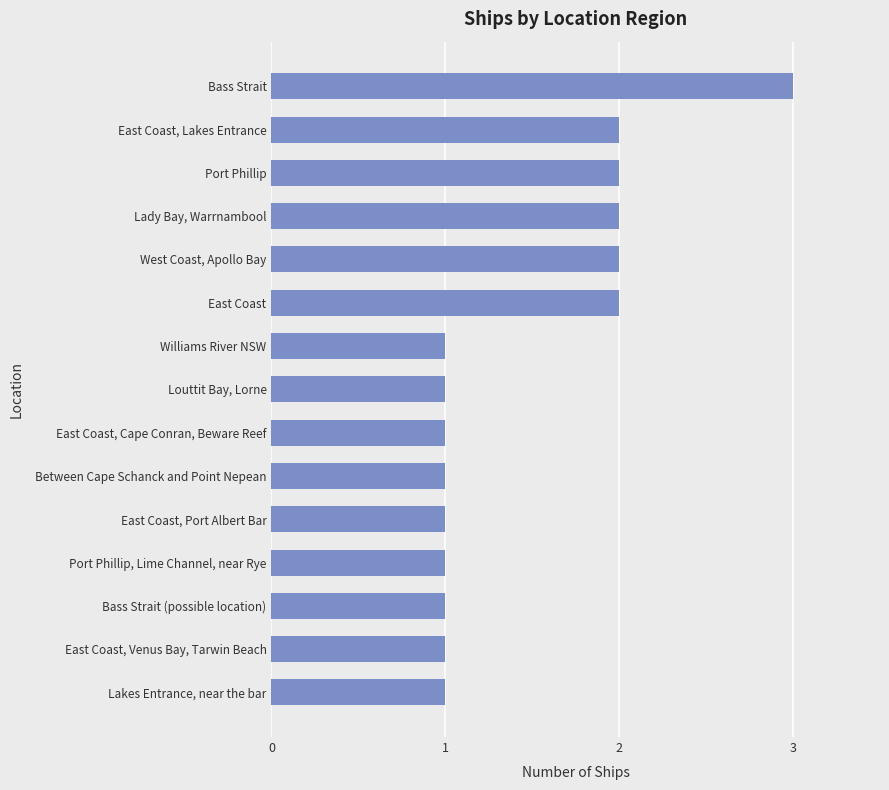

What is the sum of all values?

22